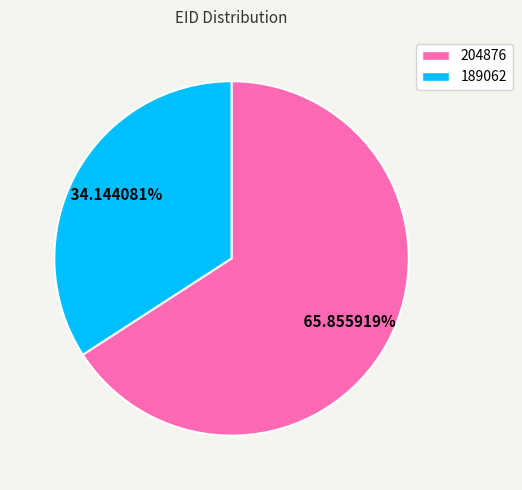

Is the sum of 204876 and 189062 greater than half?

Yes